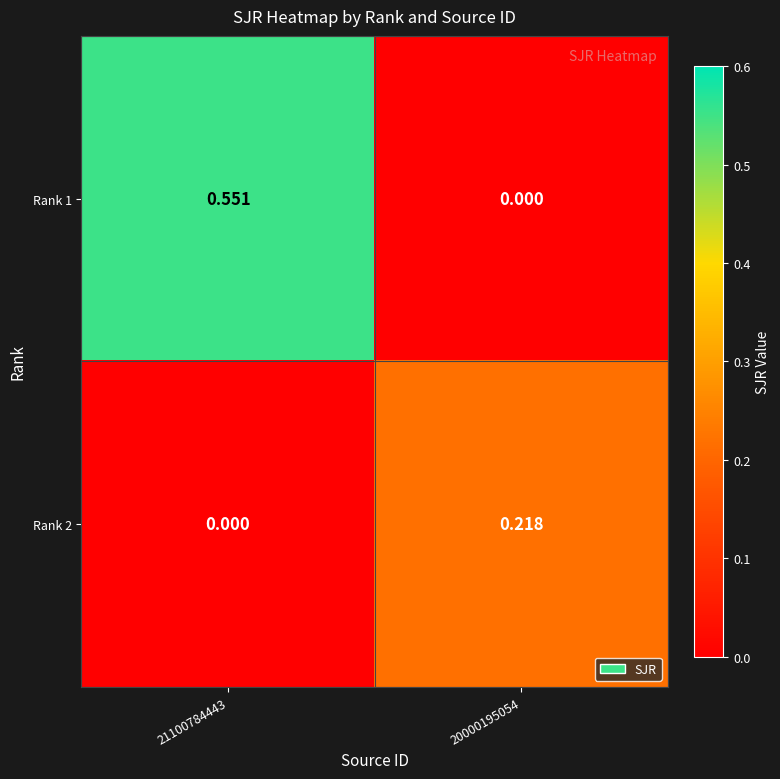

Is the value of Rank 1 at 20000195054 greater than the value of Rank 2 at 20000195054?

No